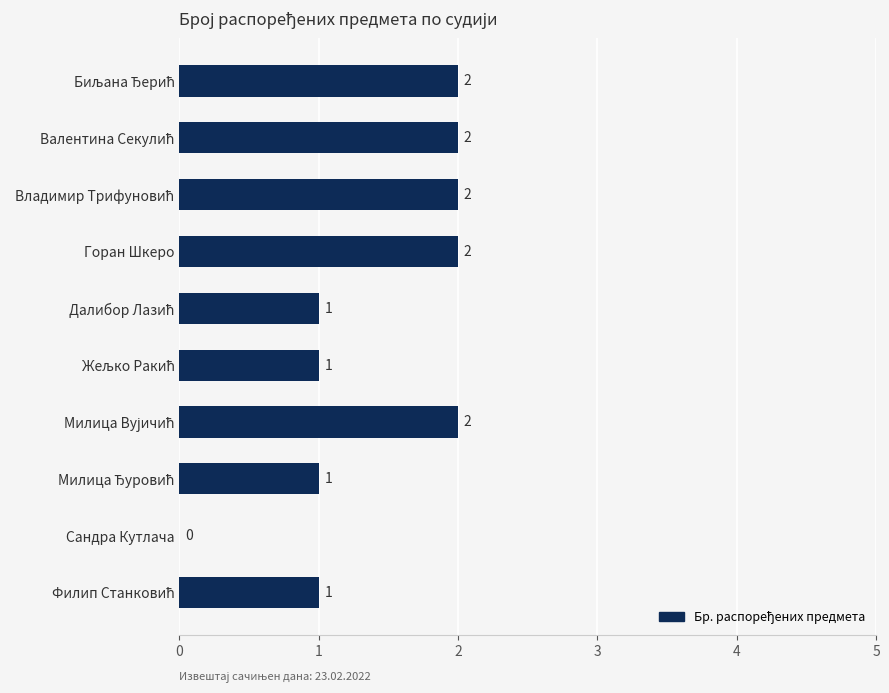

What is the sum of all values?

14